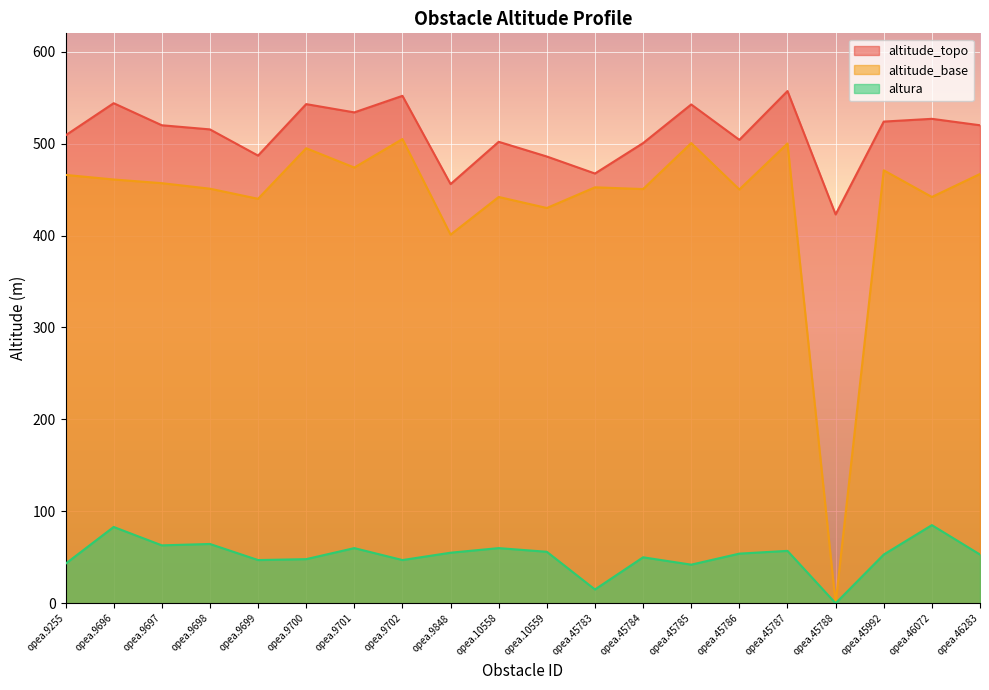

What is the maximum value shown in the chart?

557.2